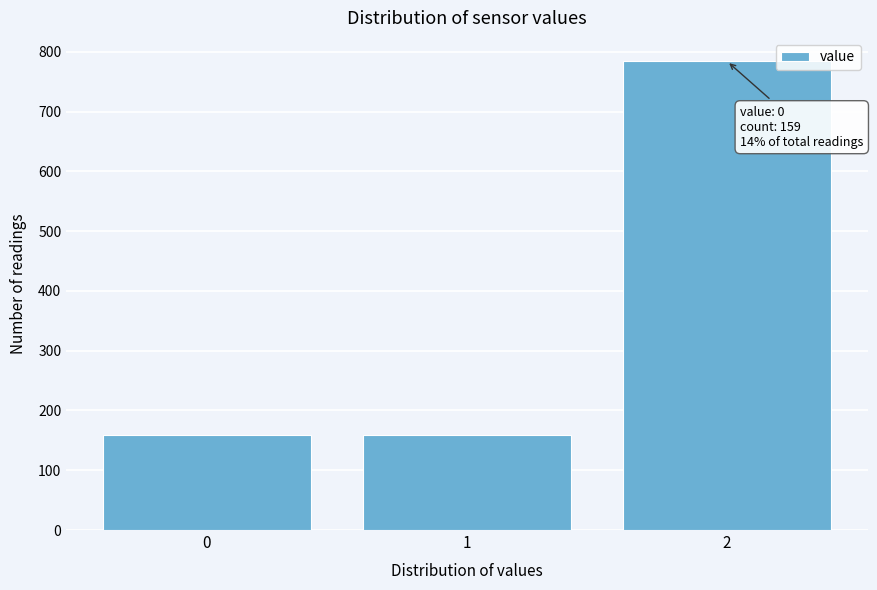

Reading right to left, extract all data points from this chart.

784	159	159